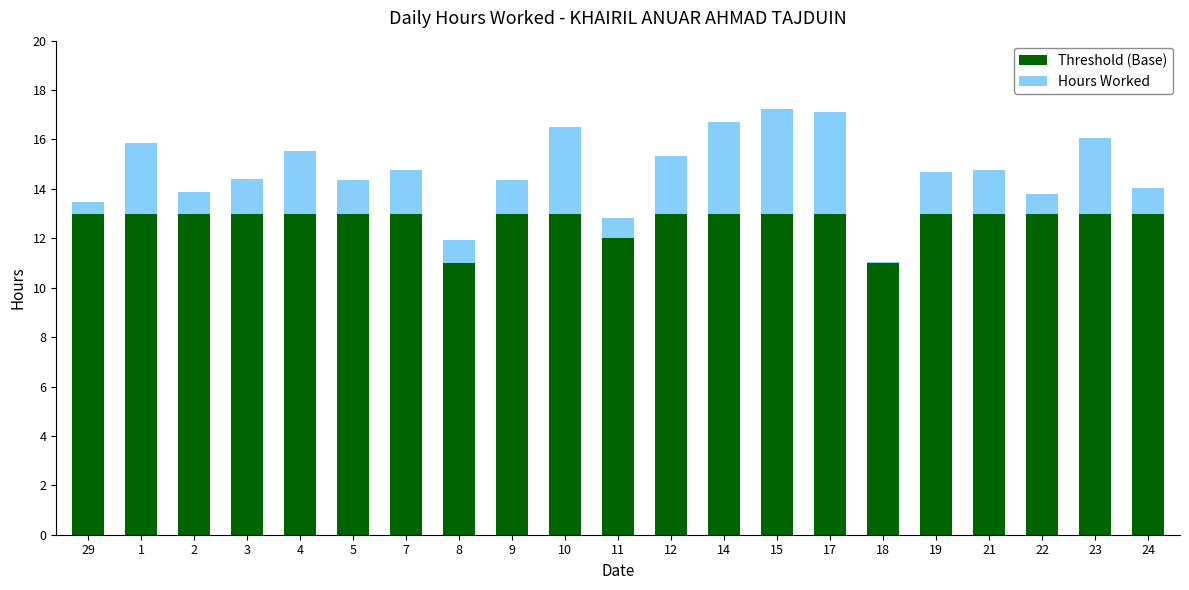

What is the total value across all series at 11?

12.8